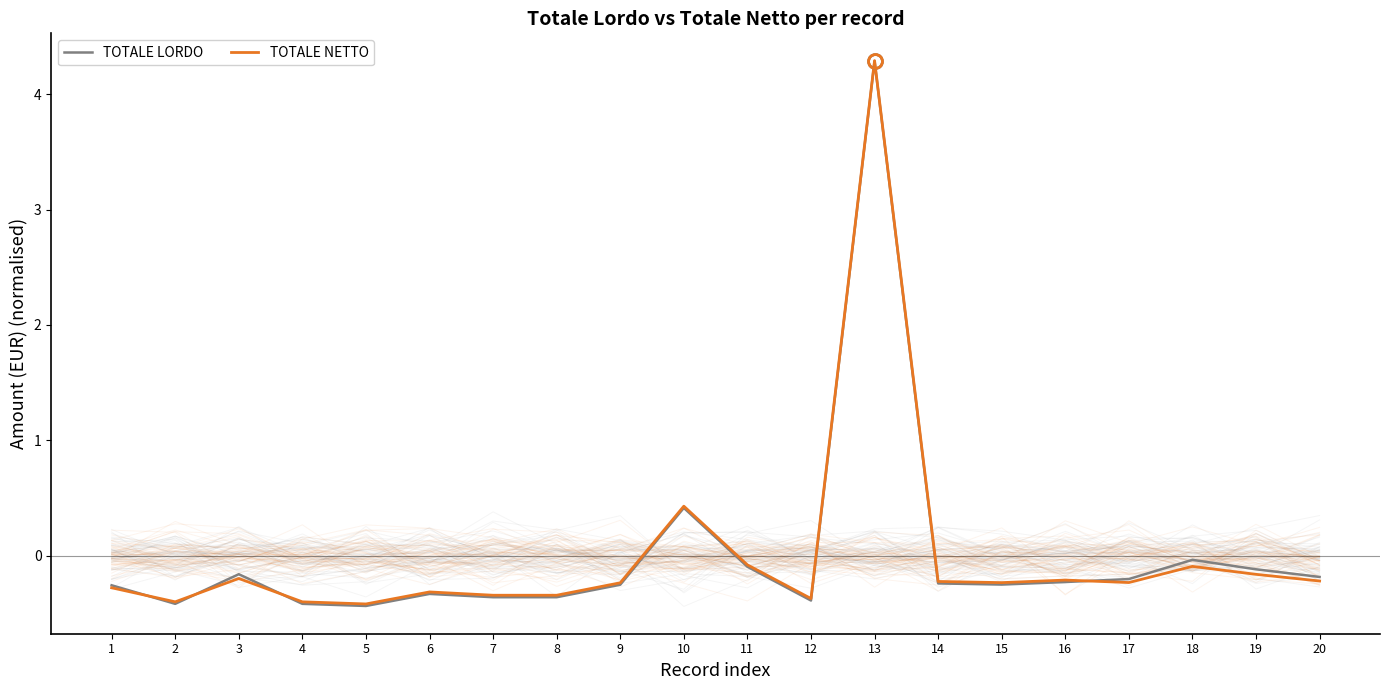

True or false: TOTALE NETTO has a value of -0.6 at 8.

False